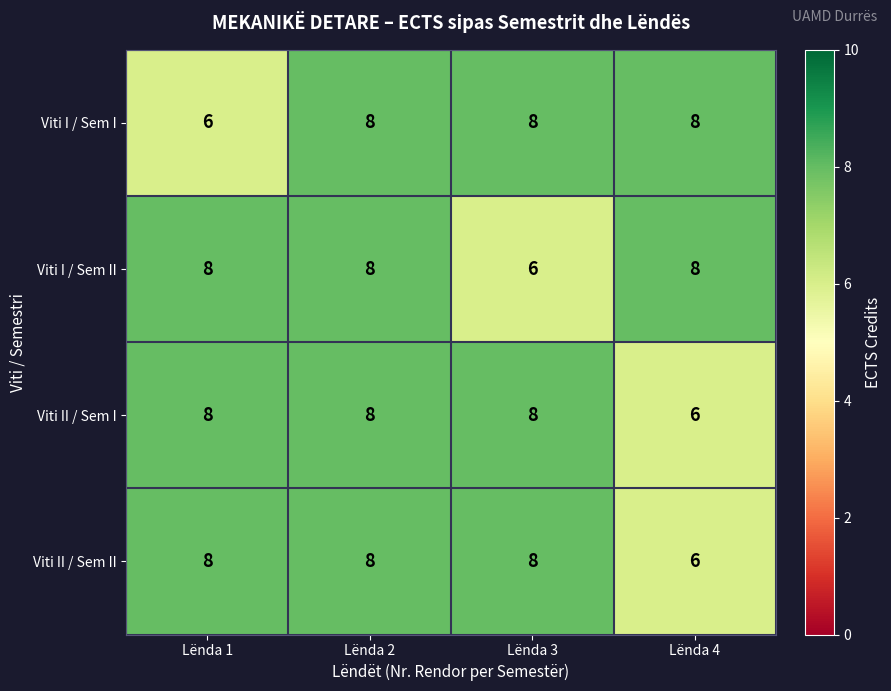

Is it true that Viti II / Sem I equals 8 at Lënda 3?

True